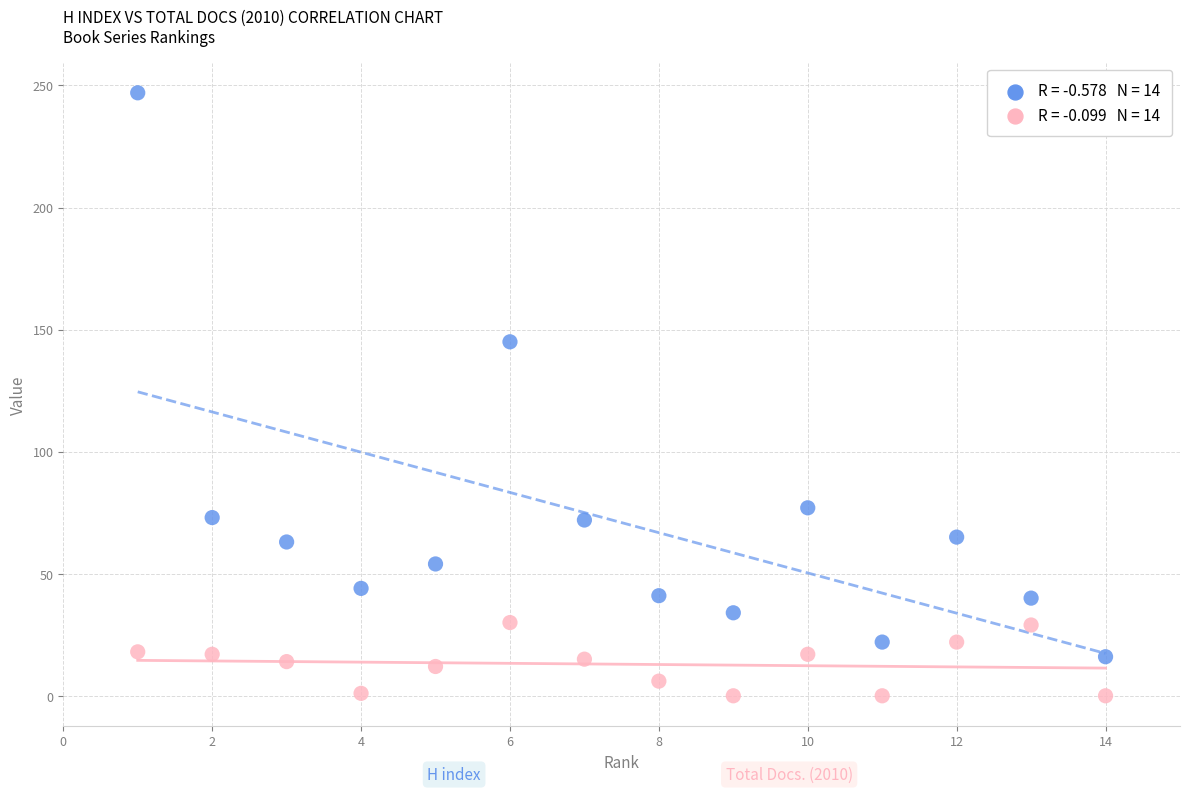

Across all series, what Y value is closest to 123?

145